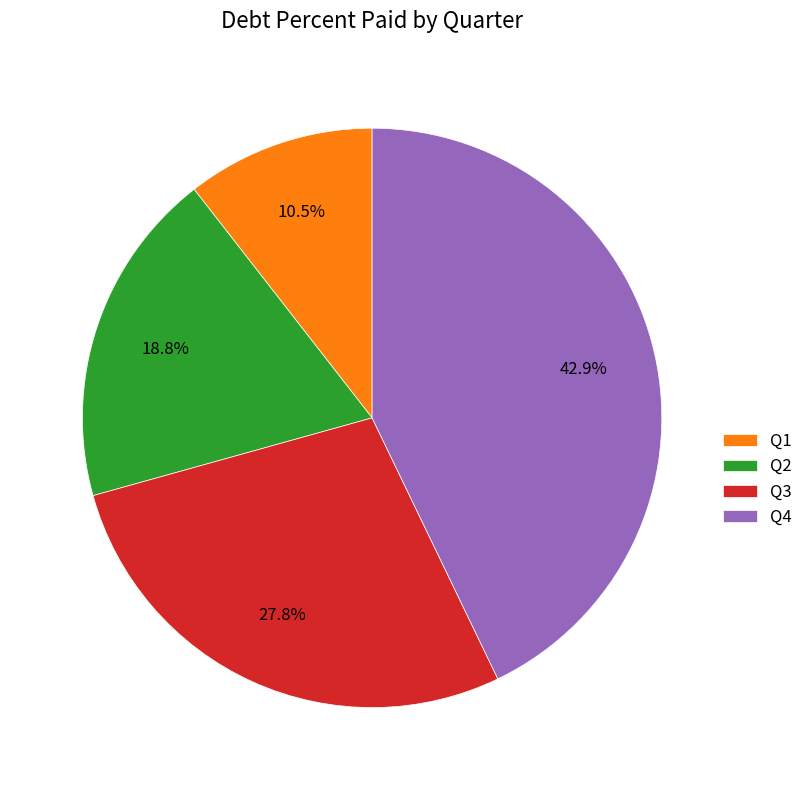

Which slice is the largest?

Q4